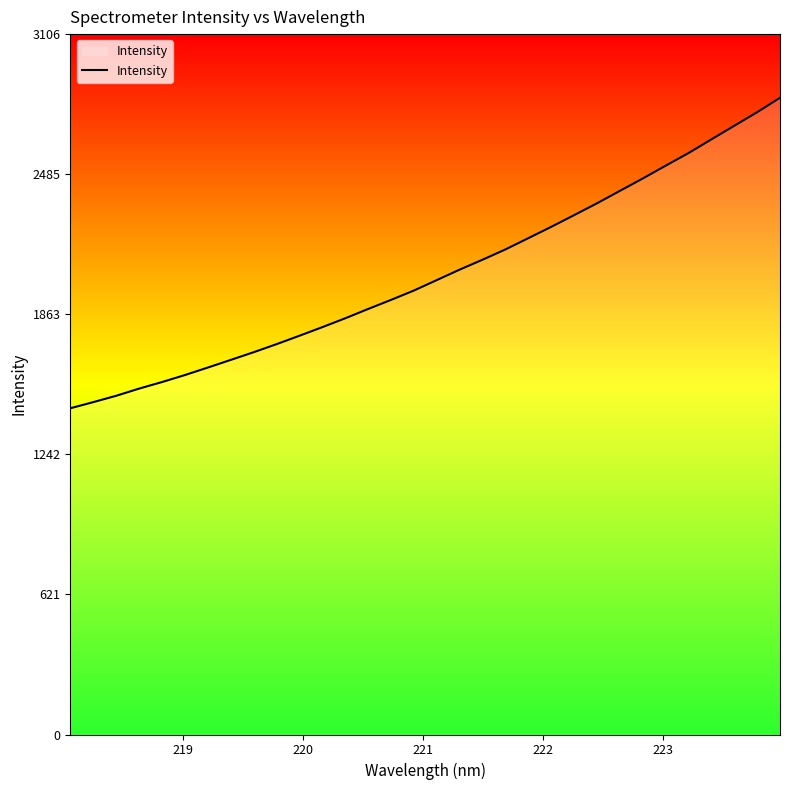

What is the difference between the maximum and minimum values?

1377.2